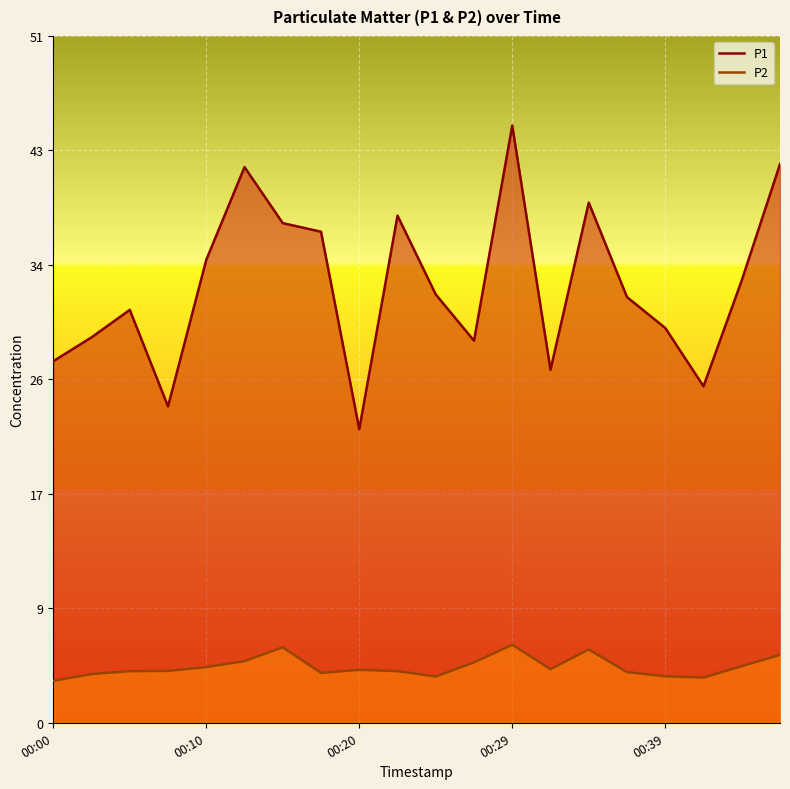

What is the total value across all series at 00:39?

32.9